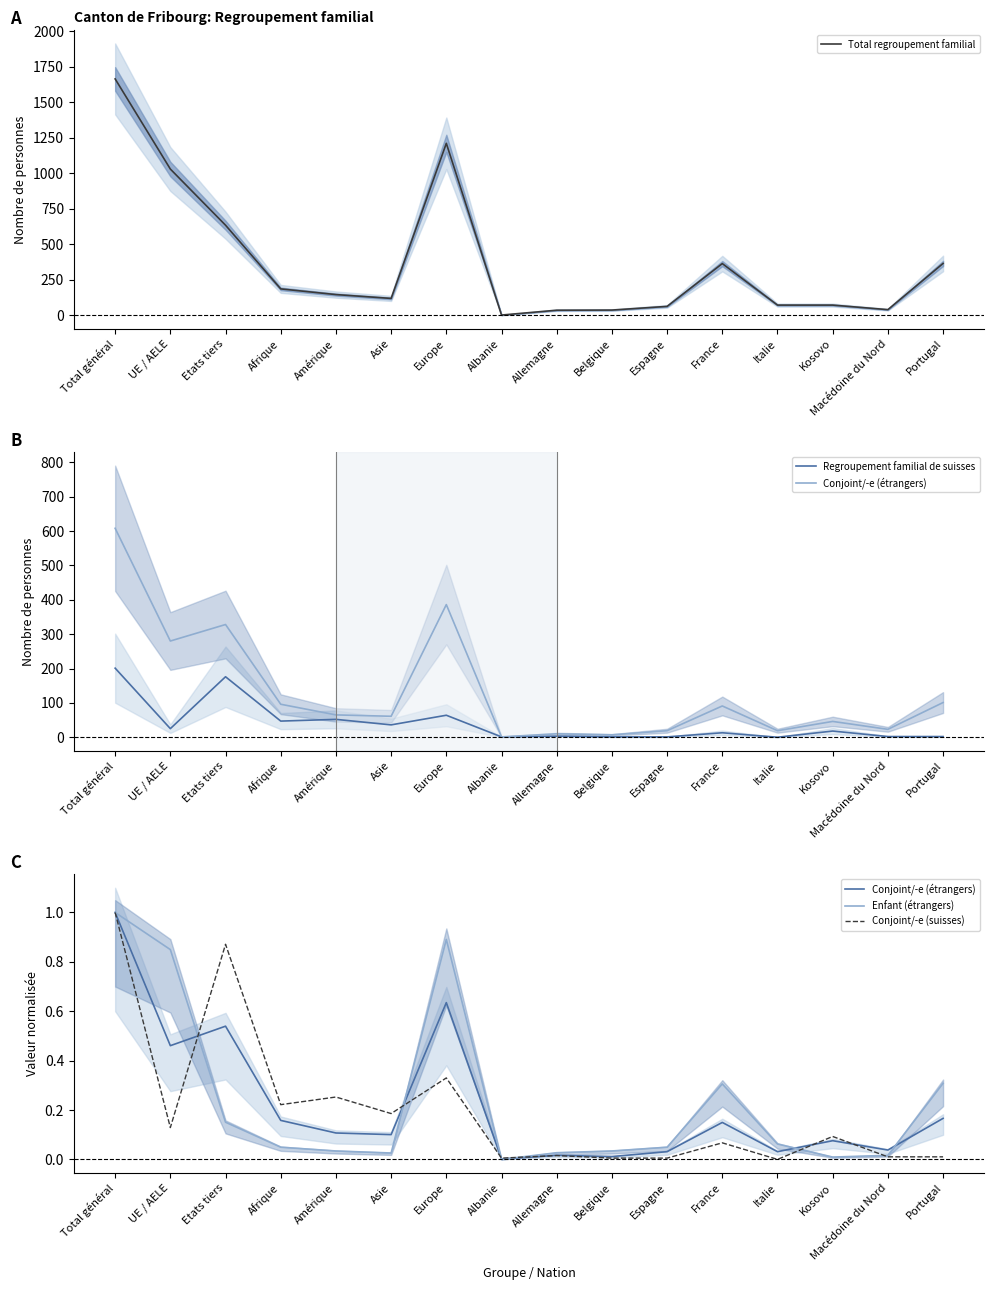

Which series has the widest spread of values?

Total regroupement familial